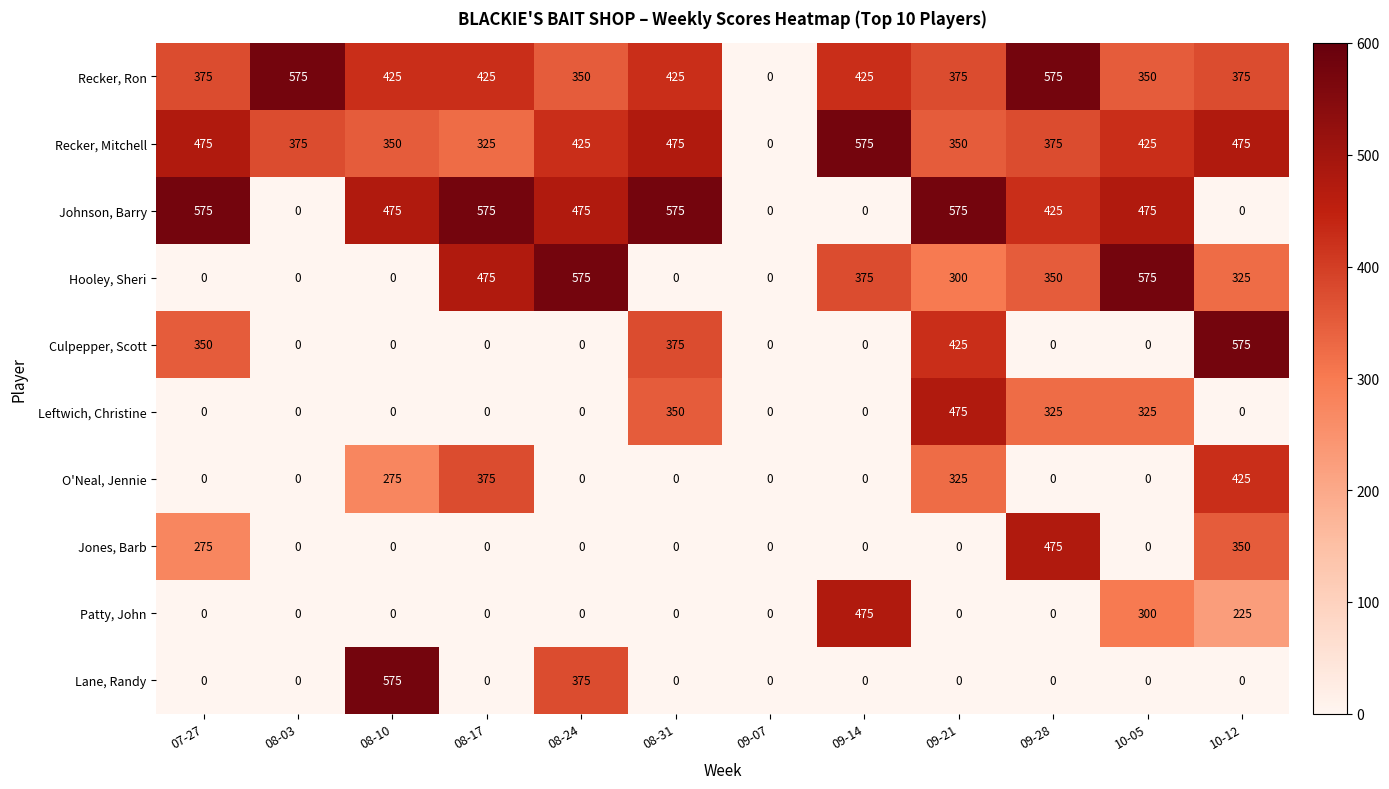

What is the maximum value for Hooley, Sheri?

575